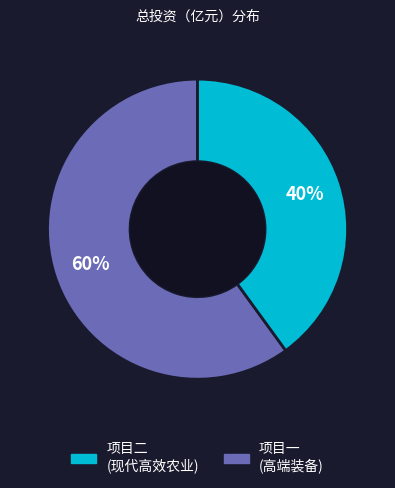

To the nearest percent, what is the difference between the largest and smallest slice percentages?

20%